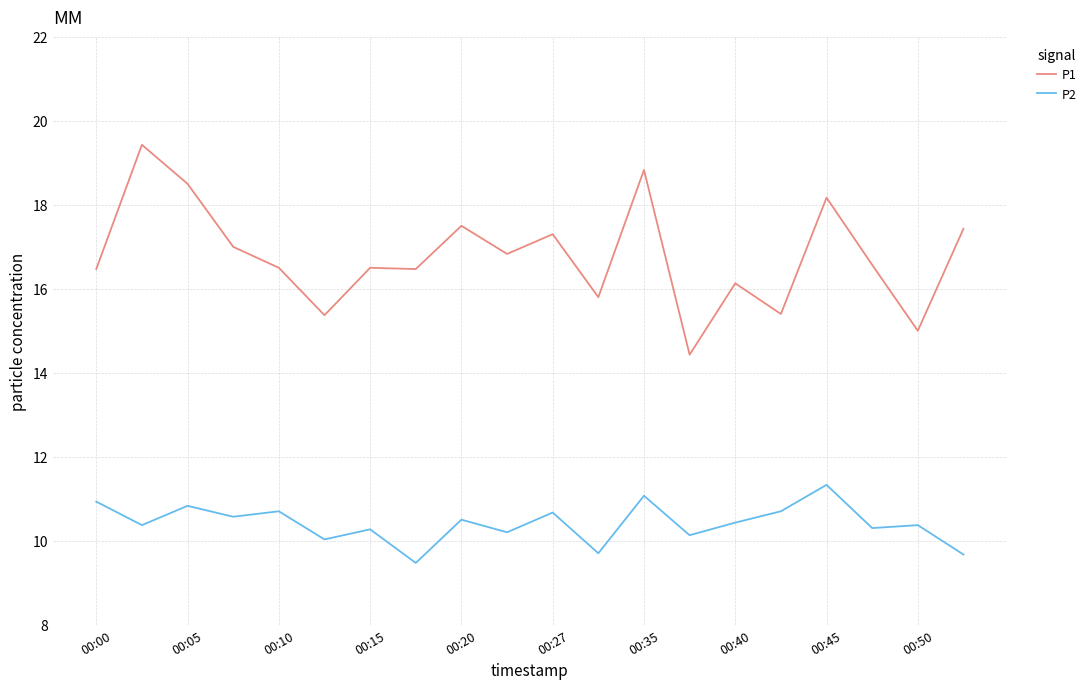

What is the difference between the maximum and minimum values in the P2 series?

1.9